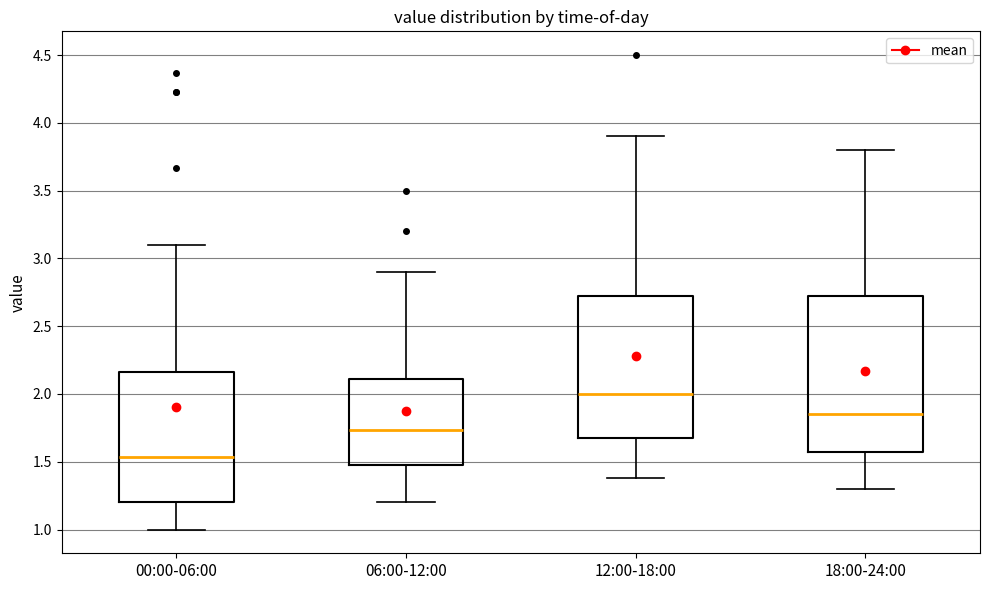

Where is the upper edge of the box for 12:00-18:00 on the y-axis? The values are not printed on the chart, so give them approximately, as read against the axis.

2.75